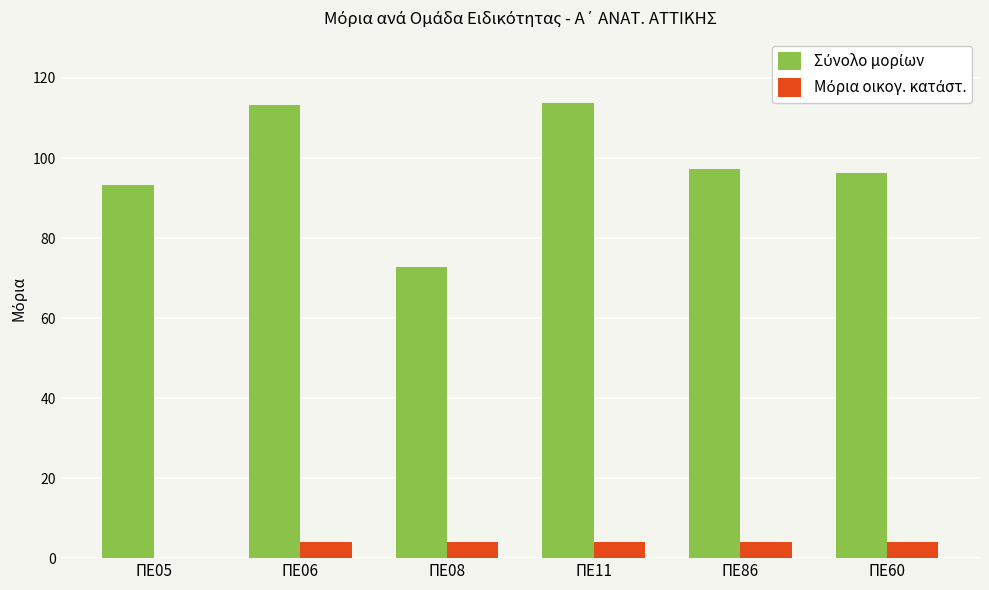

What is the greatest value displayed?

113.8